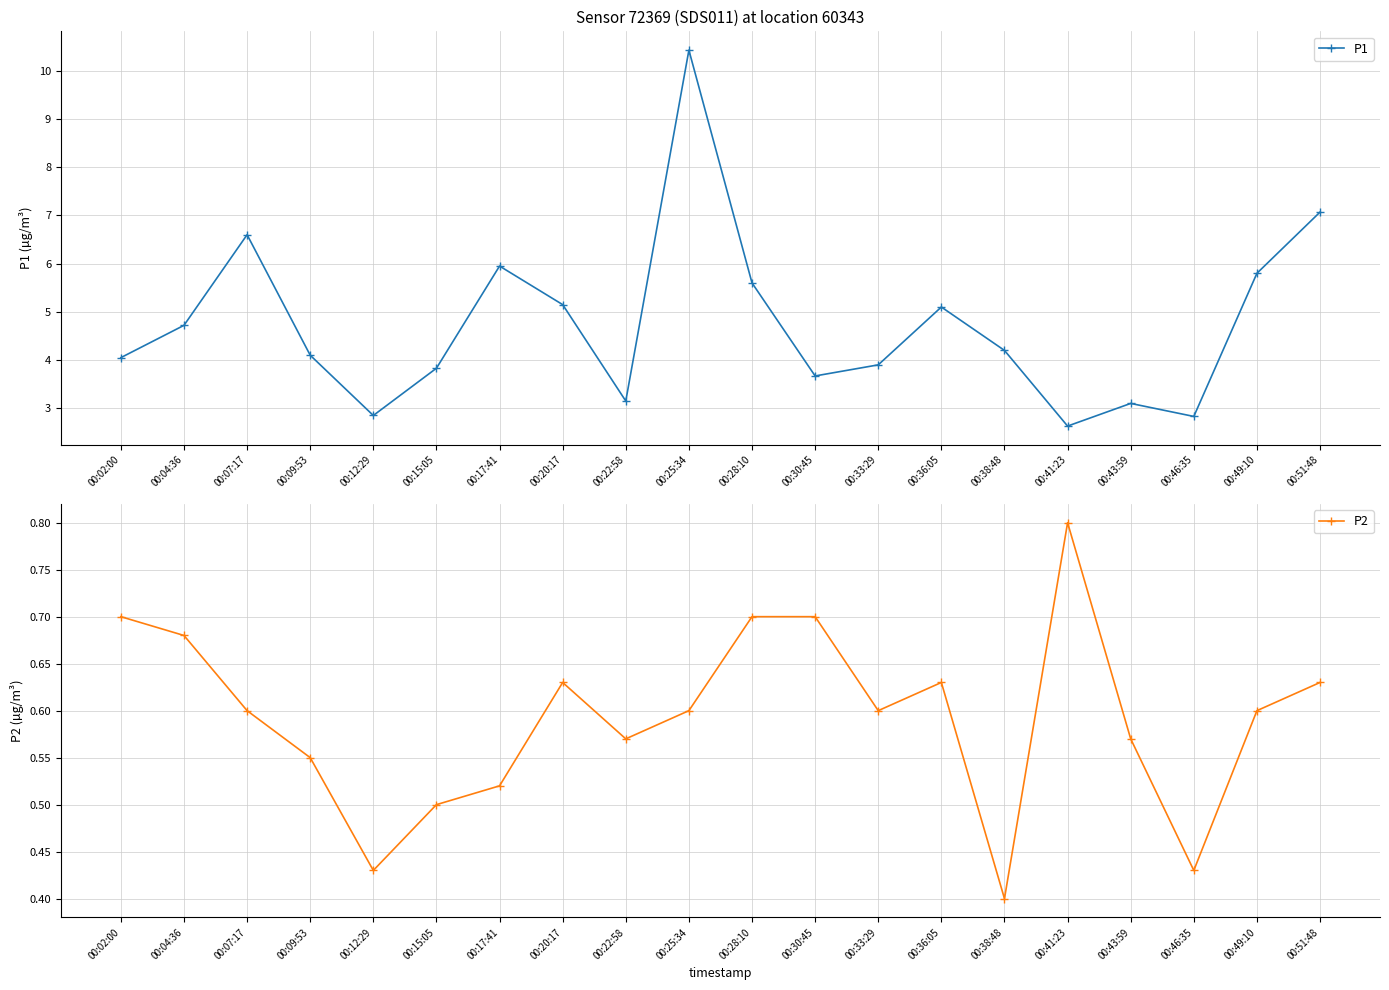

What is the highest value of the P2 series?

0.8